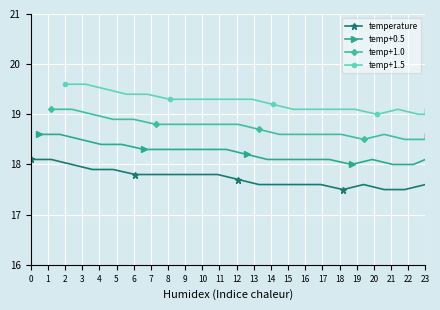

What is the difference between the second highest and minimum values in the temp+1.0 series?

0.6